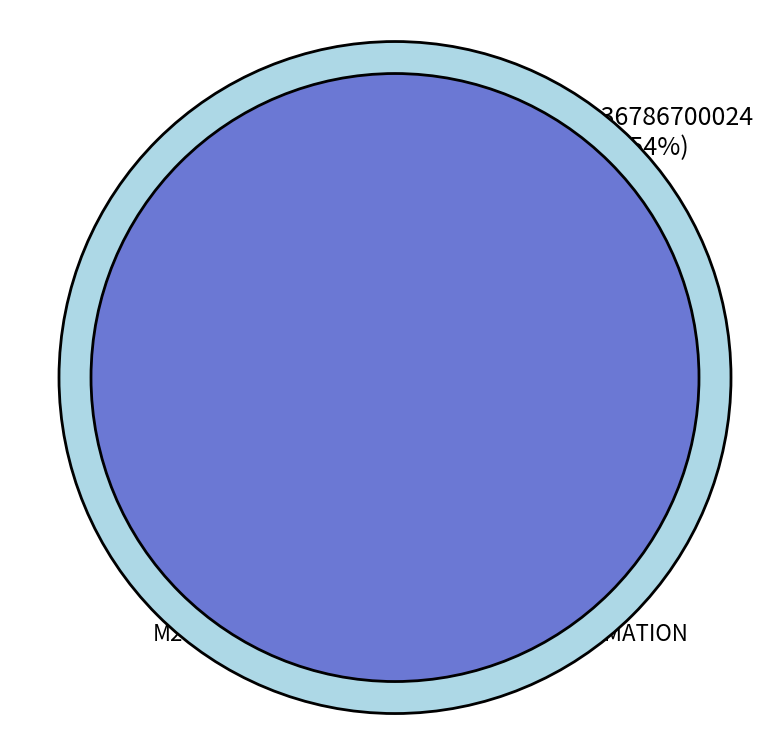

Between SCRIBTEL FORMATION and M2I, which is larger?

SCRIBTEL FORMATION